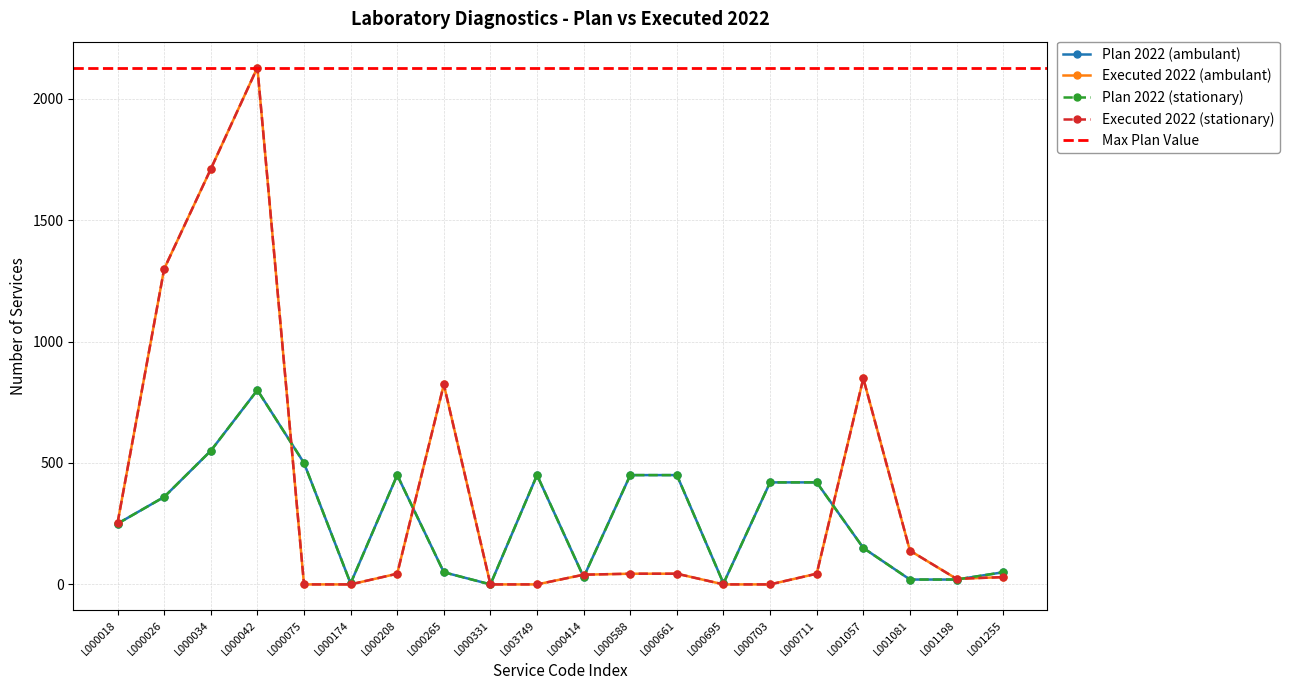

Rank the series by their maximum value, from highest to lowest.

Executed 2022 (ambulant), Executed 2022 (stationary), Plan 2022 (ambulant), Plan 2022 (stationary)